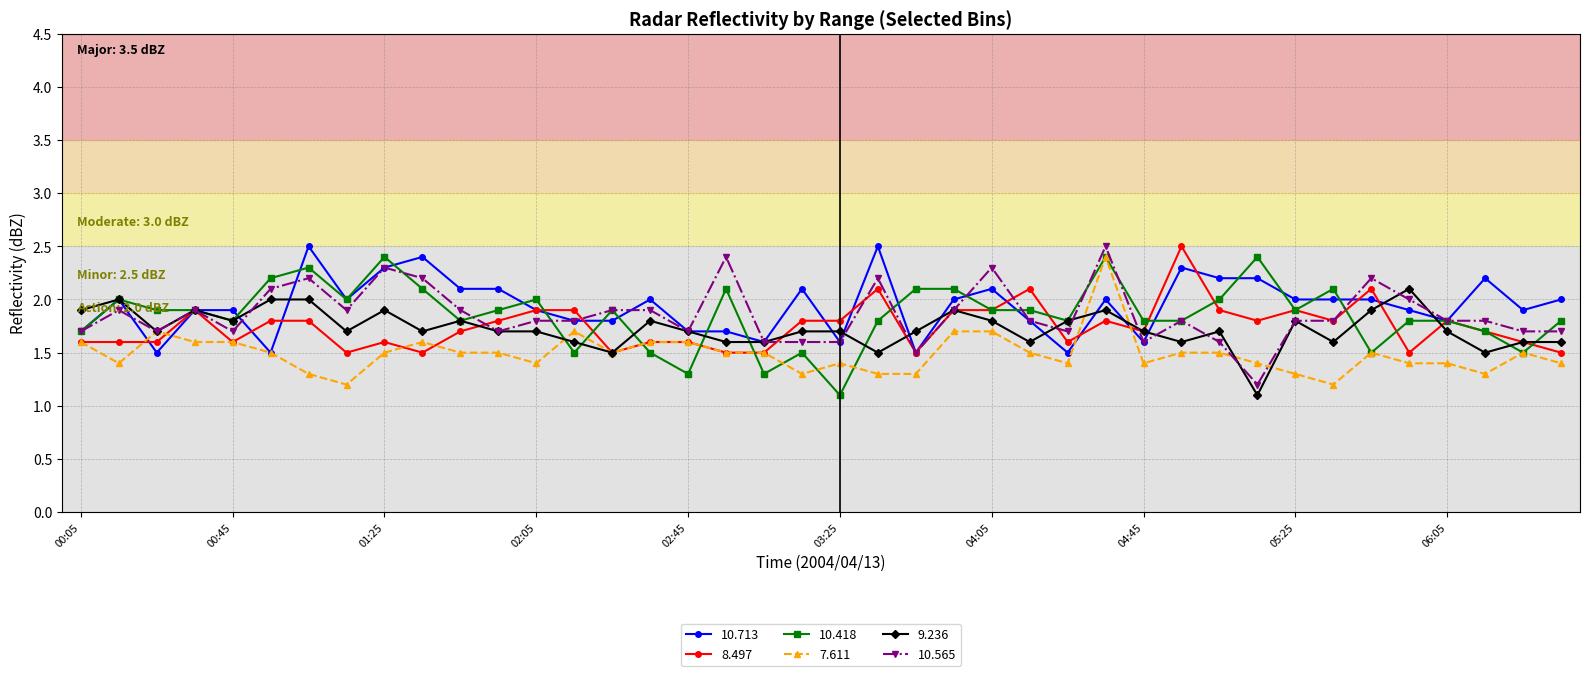

True or false: 10.713 has more than 1 interior local peaks.

True